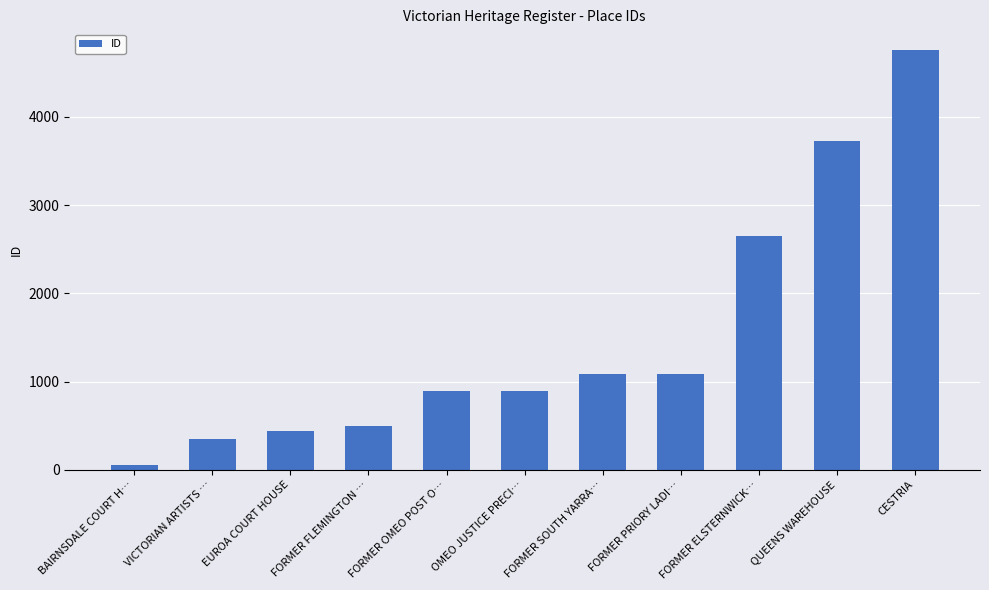

What is the sum of all values?

16430